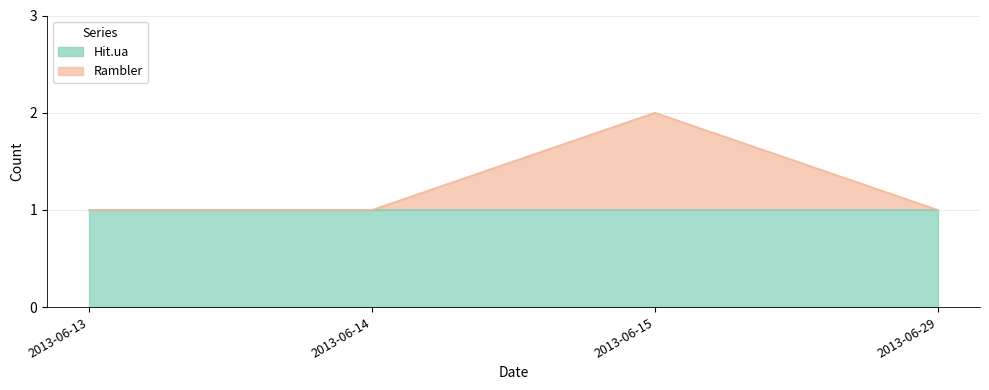

List the labels in order of value, smallest first.

2013-06-13, 2013-06-14, 2013-06-29, 2013-06-15